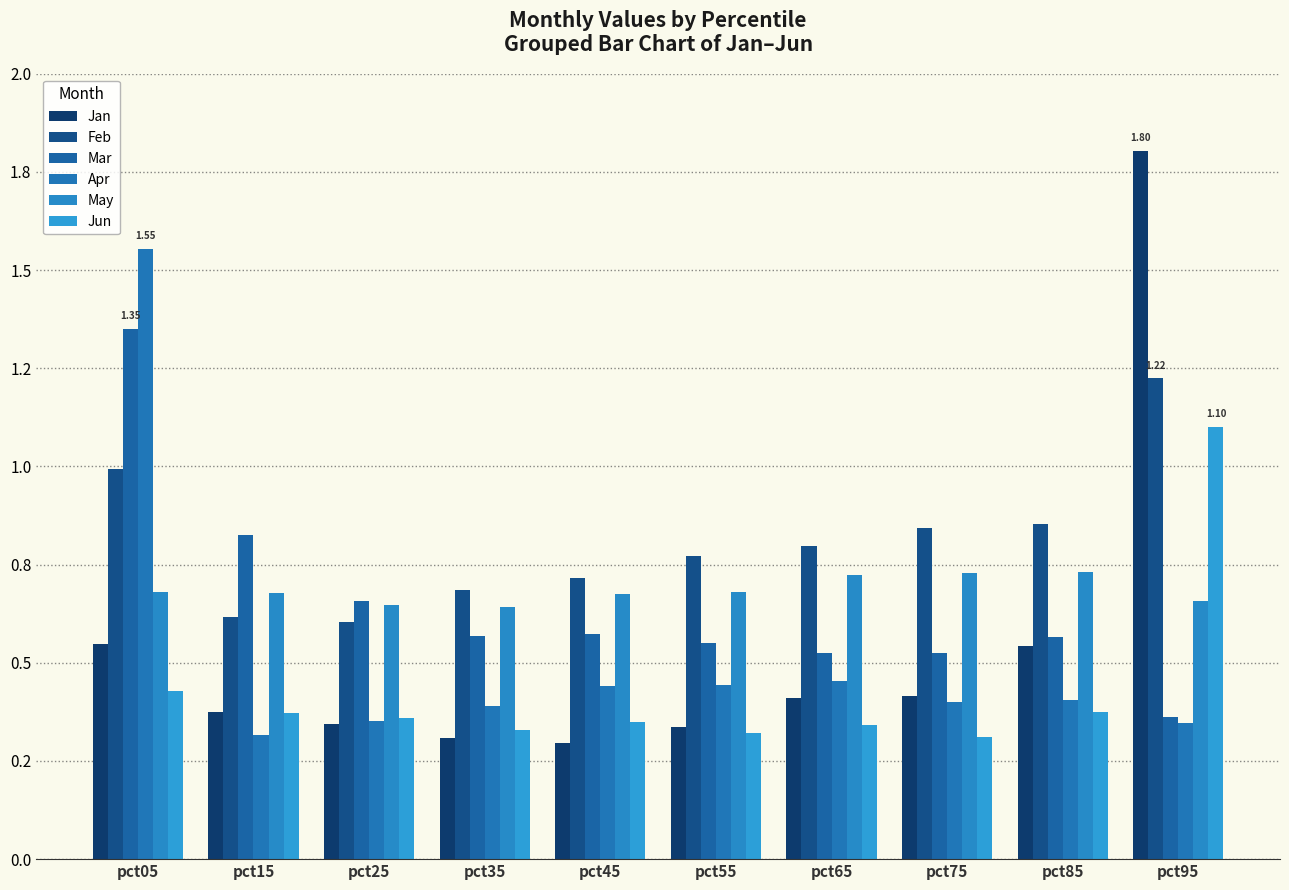

Rank the series at pct85 from lowest to highest value.

Jun, Apr, Jan, Mar, May, Feb